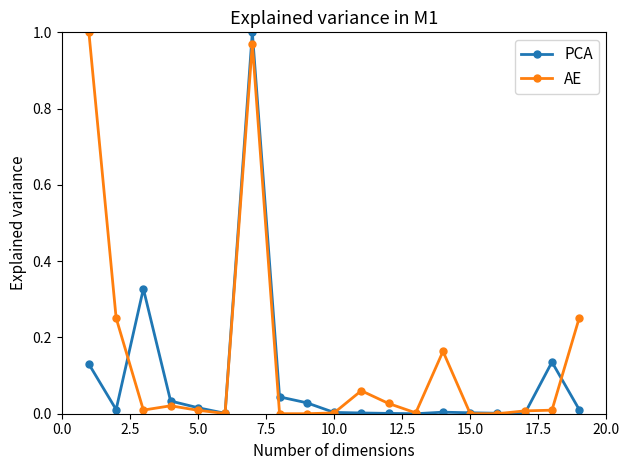

True or false: PCA has more than 1 interior local peaks.

True